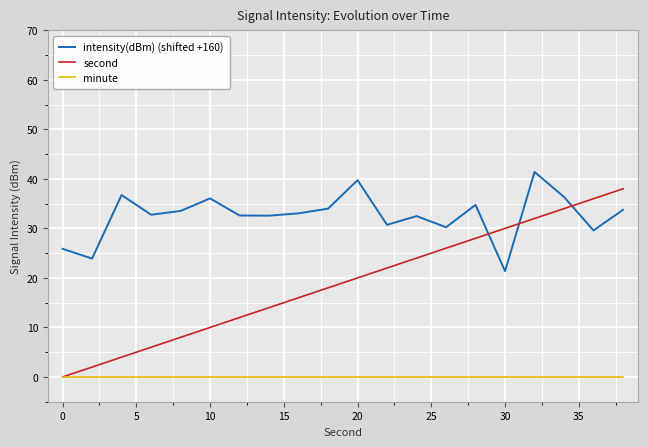

Does the chart display data point markers on the line(s)?

No